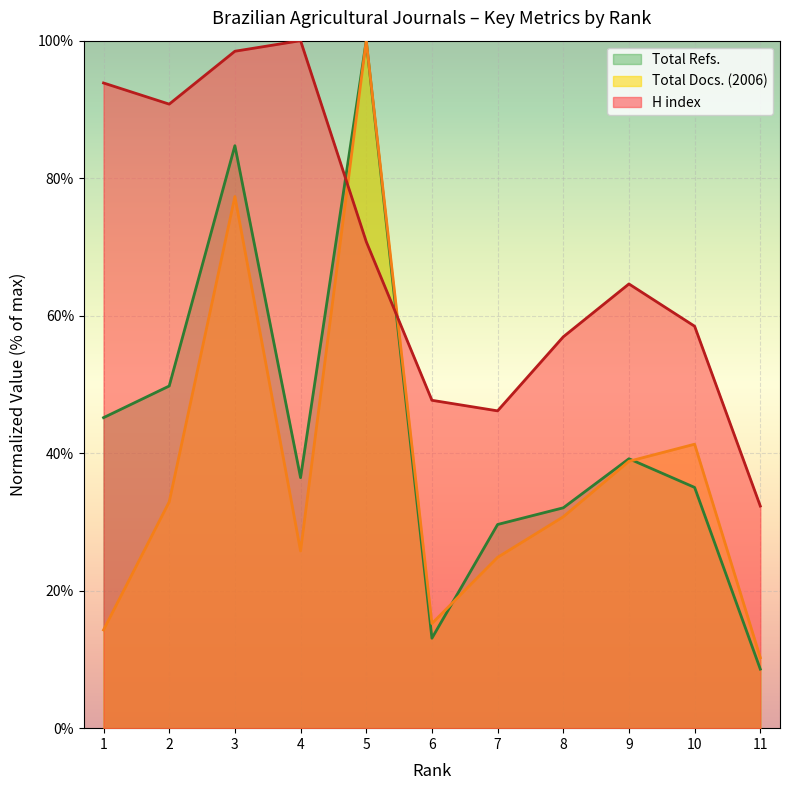

Is it true that Total Docs. (2006) equals 24.8 at 7?

True